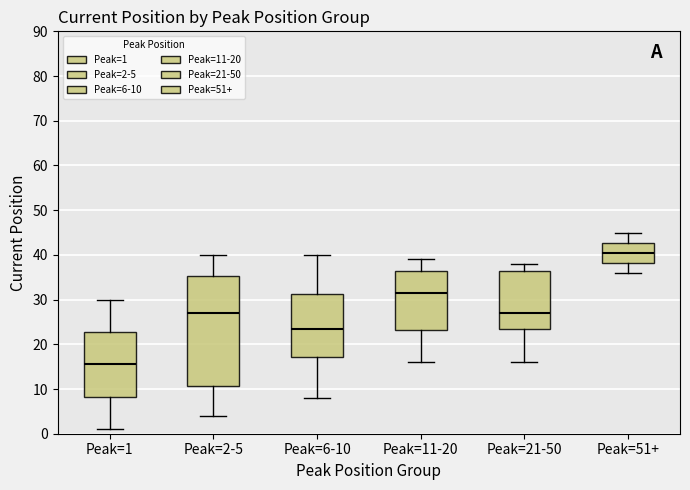

Reading left to right, read every box against the y-axis: the position of its median line, the range the box covers, and the ends of its whiskers. The values are not printed on the chart, so give them approximately, as read against the axis.

Peak=1: median 16, box 8 to 23, whiskers 1 to 30
Peak=2-5: median 27, box 11 to 35, whiskers 4 to 40
Peak=6-10: median 24, box 17 to 31, whiskers 8 to 40
Peak=11-20: median 32, box 23 to 37, whiskers 16 to 39
Peak=21-50: median 27, box 24 to 37, whiskers 16 to 38
Peak=51+: median 41, box 38 to 43, whiskers 36 to 45